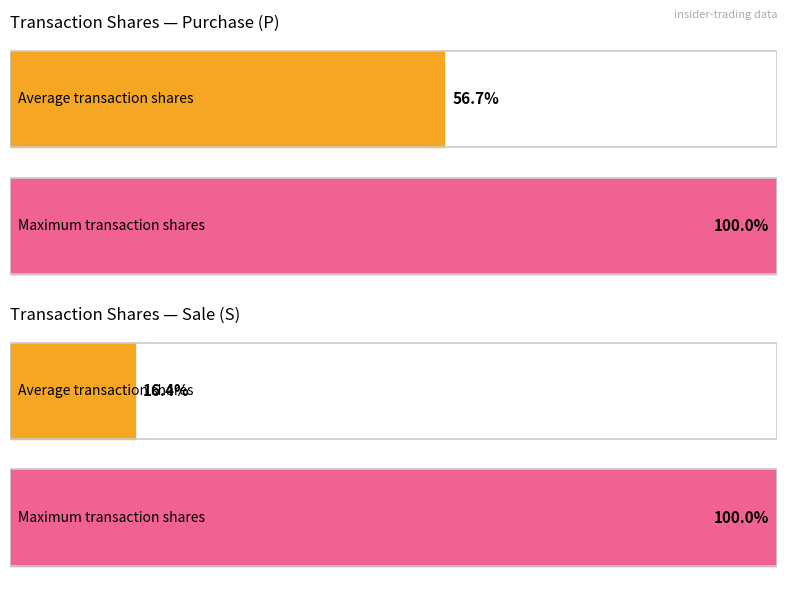

At which label is transactionShares closest to 450500?

S